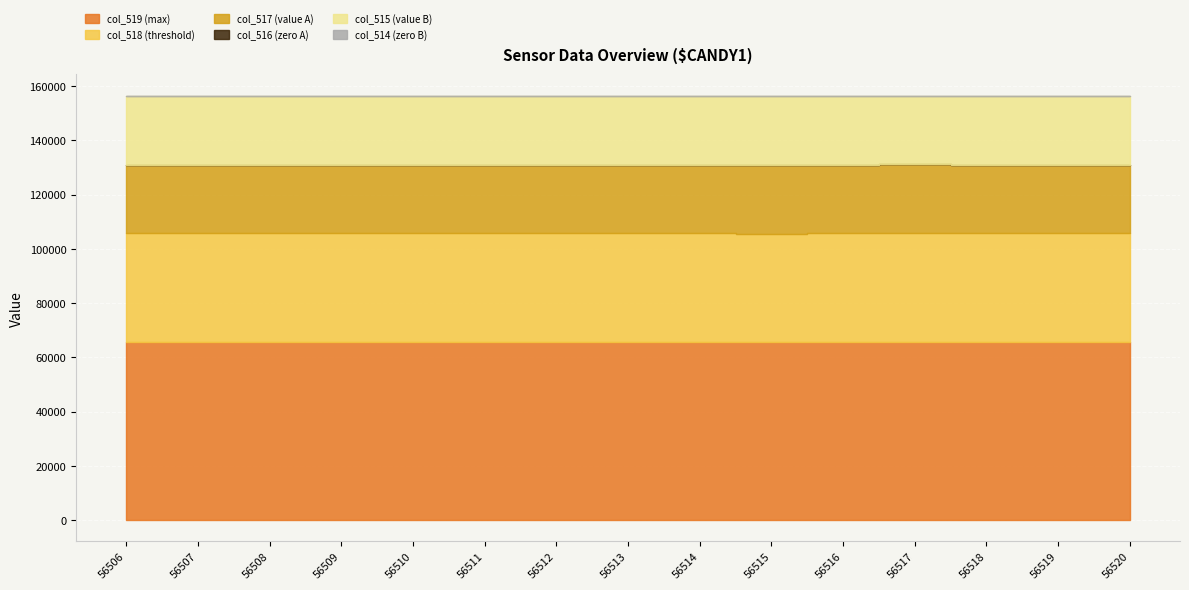

The col_518 series shows 40307 at 56517. True or false?

True